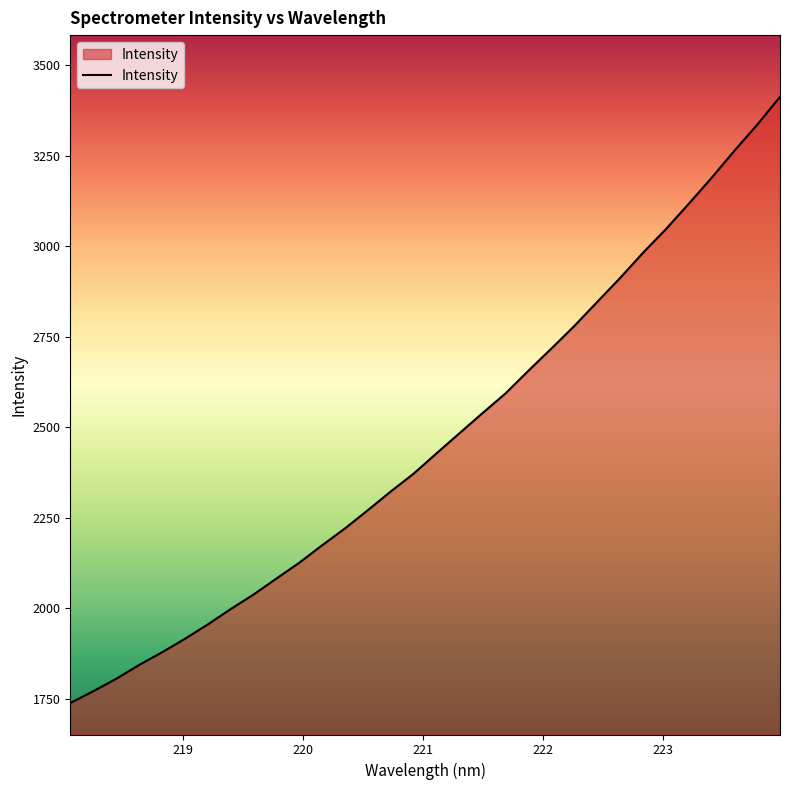

Reading left to right, what are all the values shown in this chart?

1737.9	1770.5	1804.8	1843.0	1878.0	1915.4	1955.1	1997.6	2037.8	2082.1	2125.9	2174.2	2220.9	2271.5	2323.0	2372.4	2428.5	2483.9	2539.2	2593.4	2656.1	2717.0	2779.3	2845.6	2911.7	2981.2	3046.6	3116.6	3188.4	3263.4	3335.5	3412.7